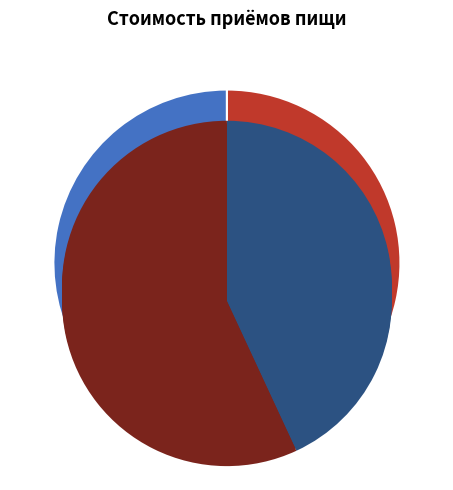

What is the change in value from Завтрак to Обед?

+28.9